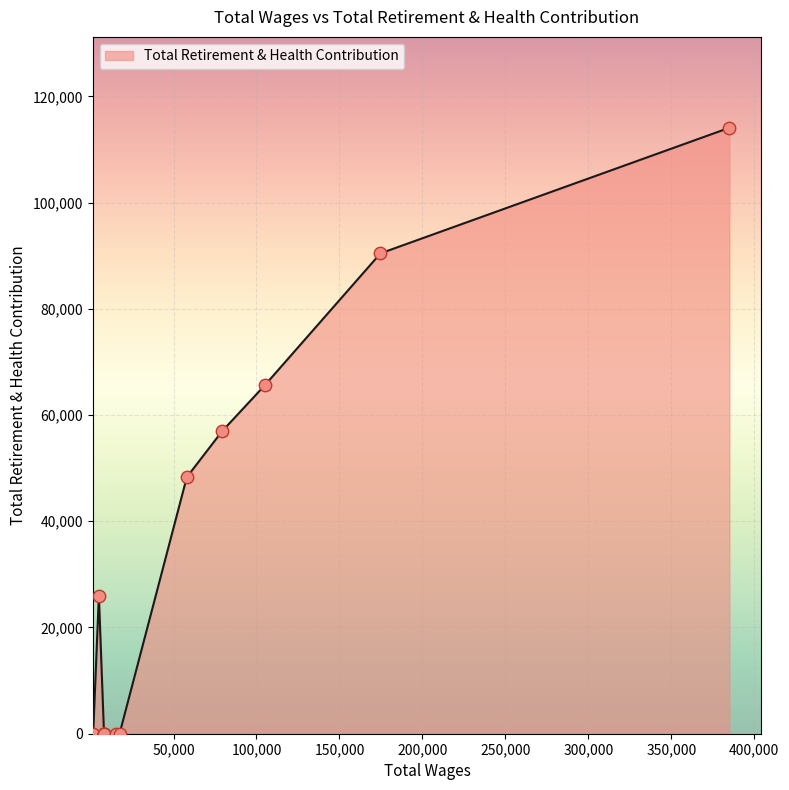

What is the change in value from 105254.0 to 17478.0?

-65695